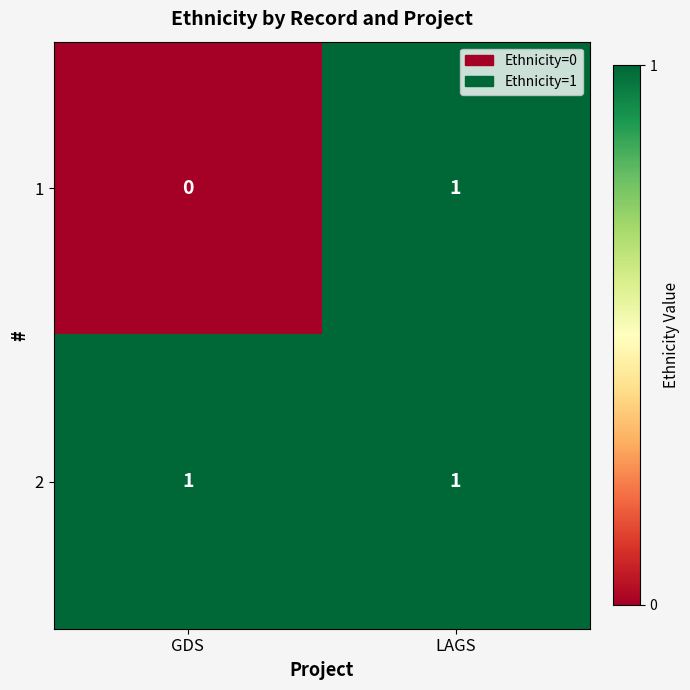

Reading left to right, transcribe all the data shown in this chart.

1: GDS=0	LAGS=1
2: GDS=1	LAGS=1